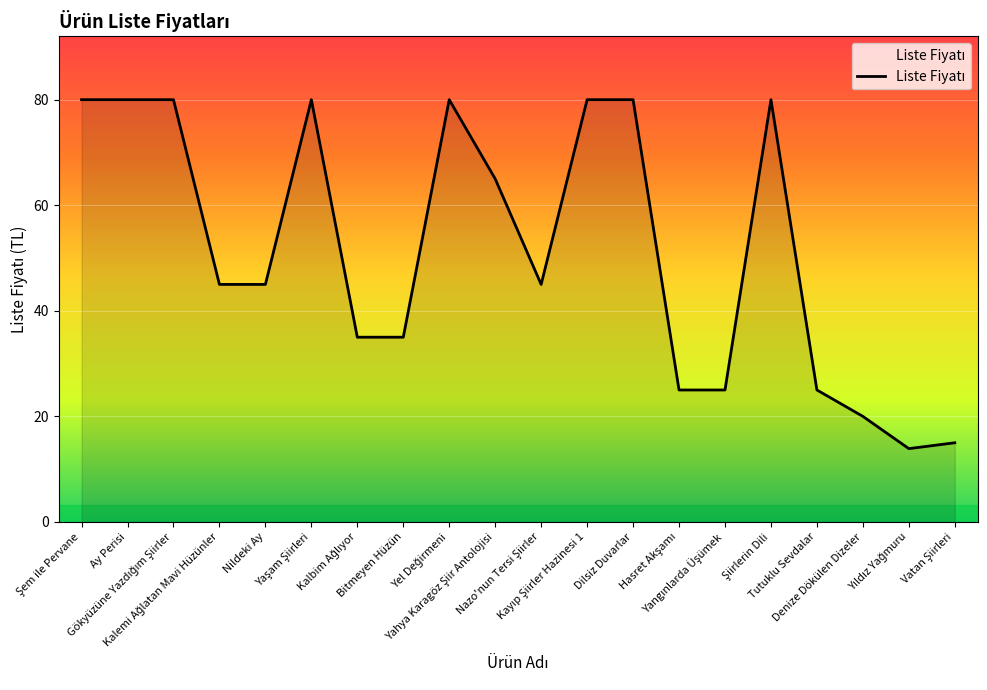

What is the difference between the maximum and minimum values?

66.1